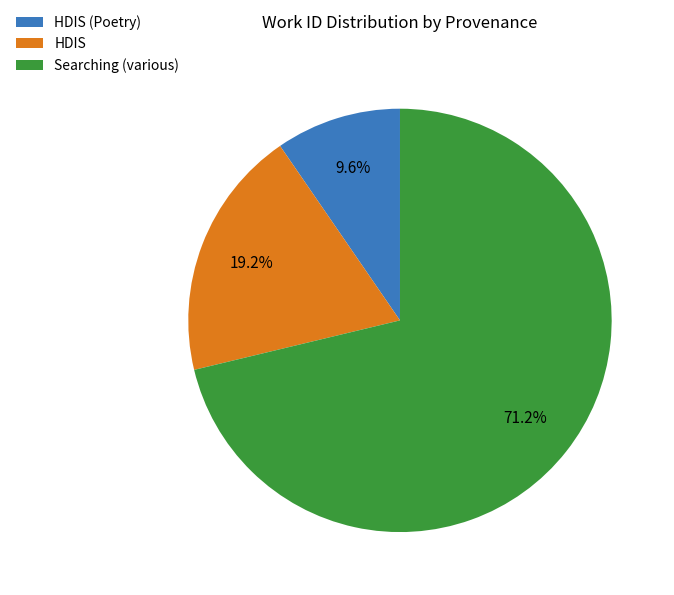

Combined, do Searching (various) and HDIS account for over 50%?

Yes